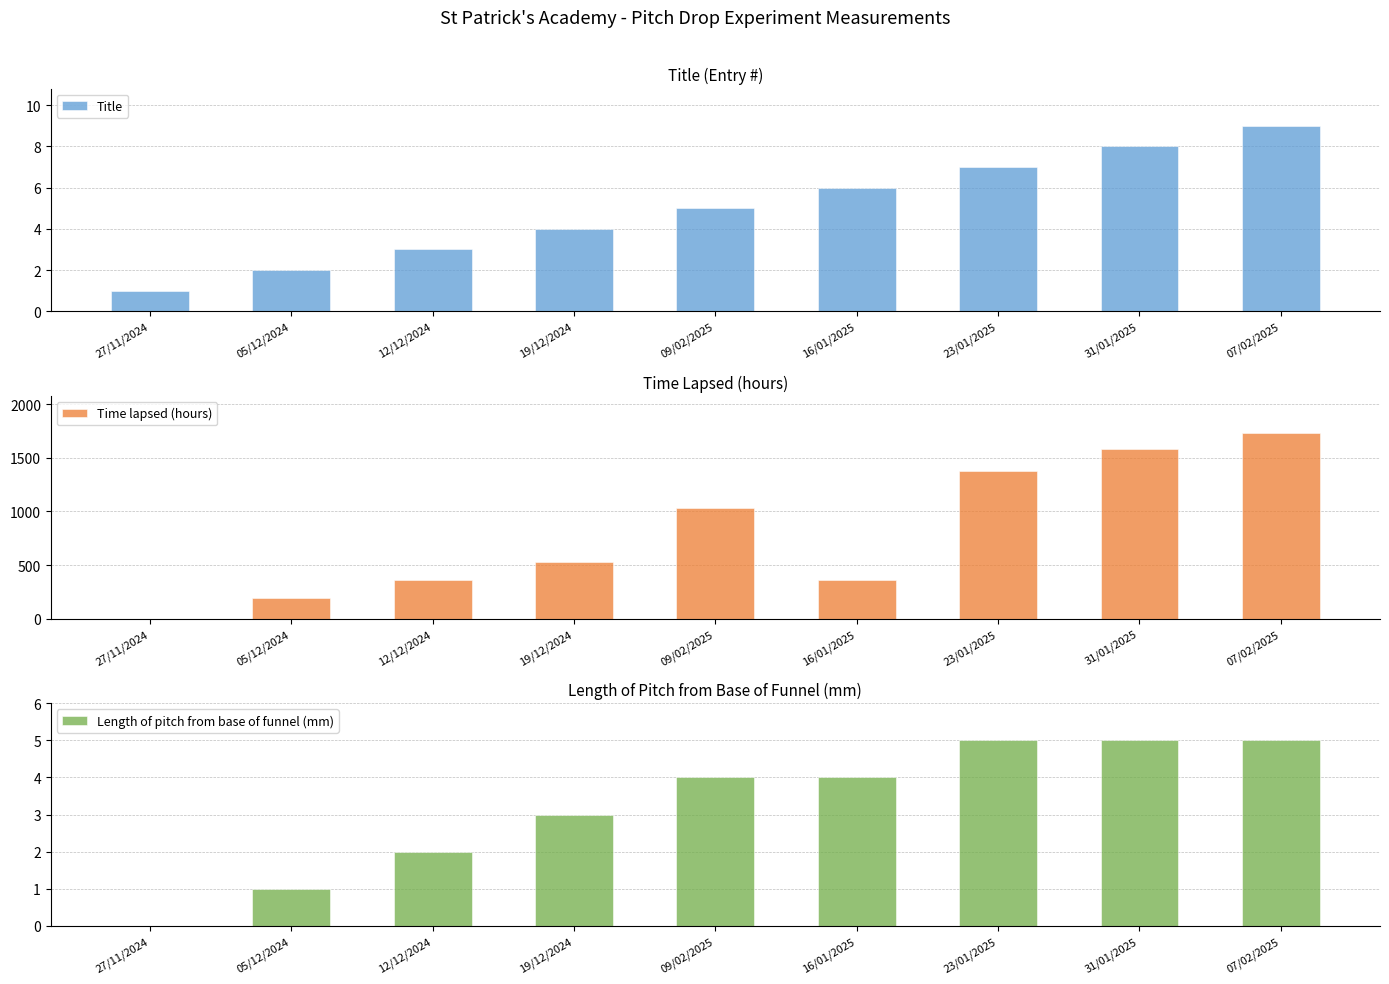

True or false: Title has a value of 1.5 at 27/11/2024.

False